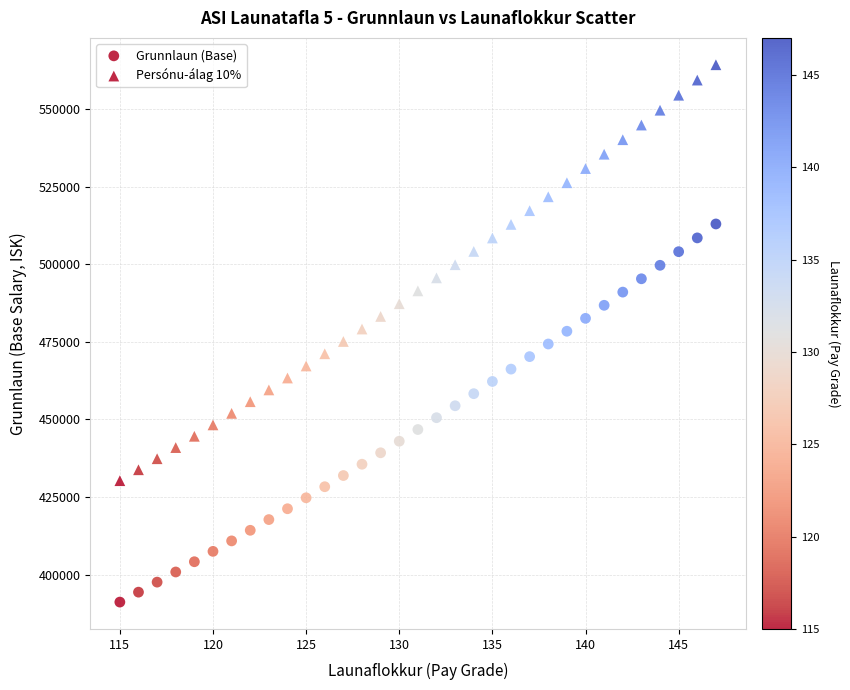

How many points are shown in the scatter plot?

66